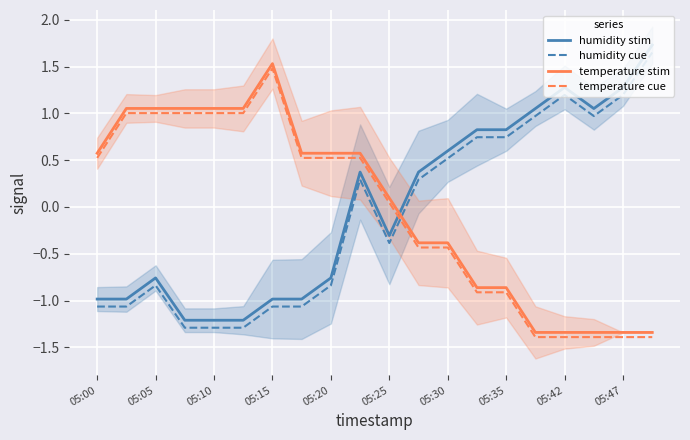

True or false: temperature cue and temperature stim intersect in this chart.

False